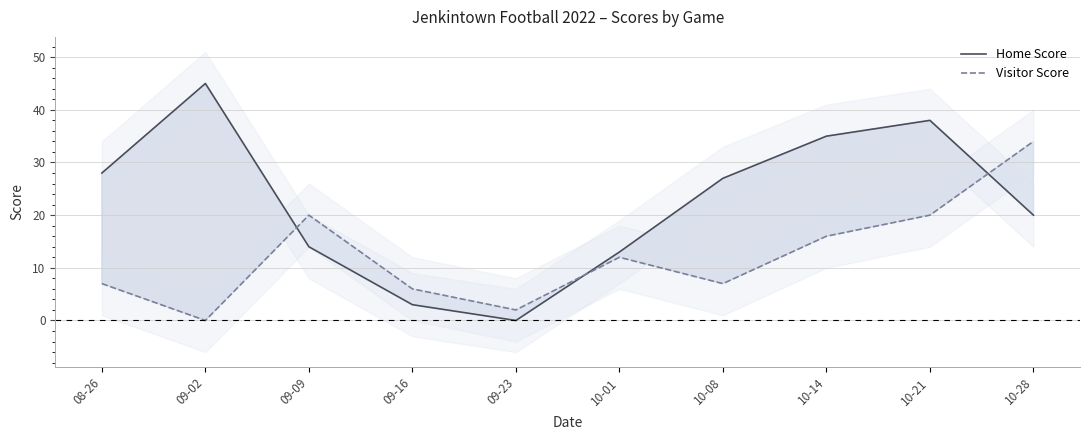

Between 10-14 and 10-08, which is larger?

10-14